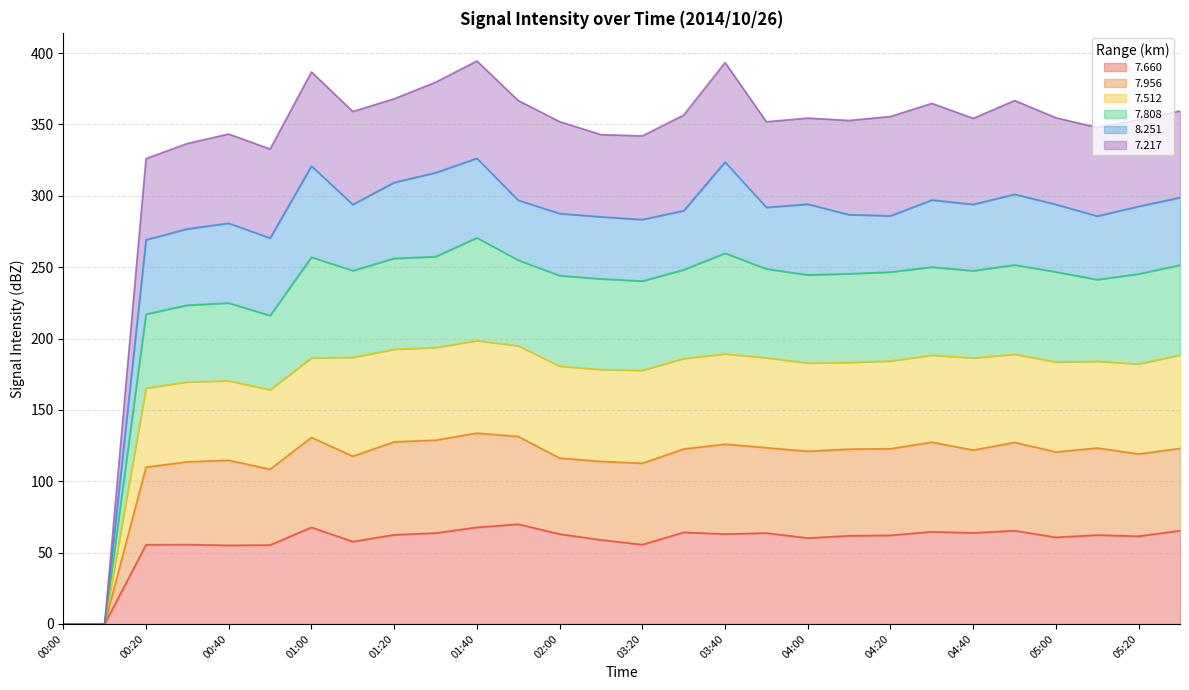

What position from the left is 01:00?

7